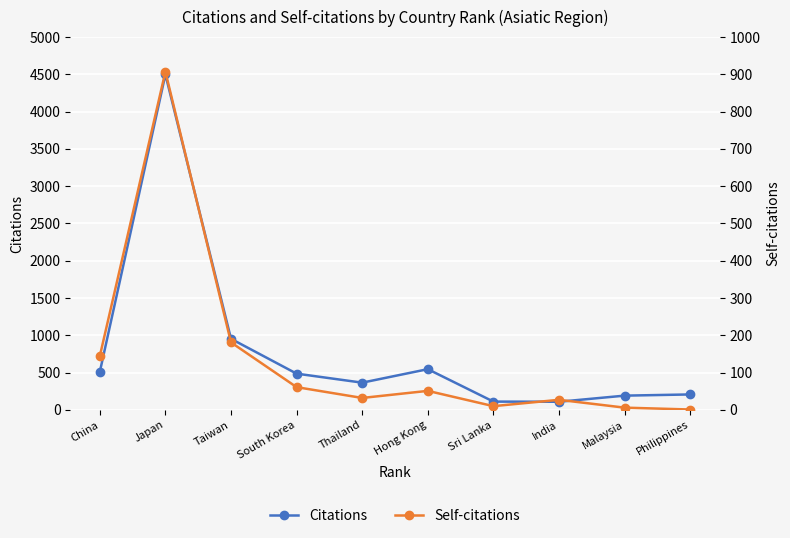

Which series has the largest total across all categories?

Citations